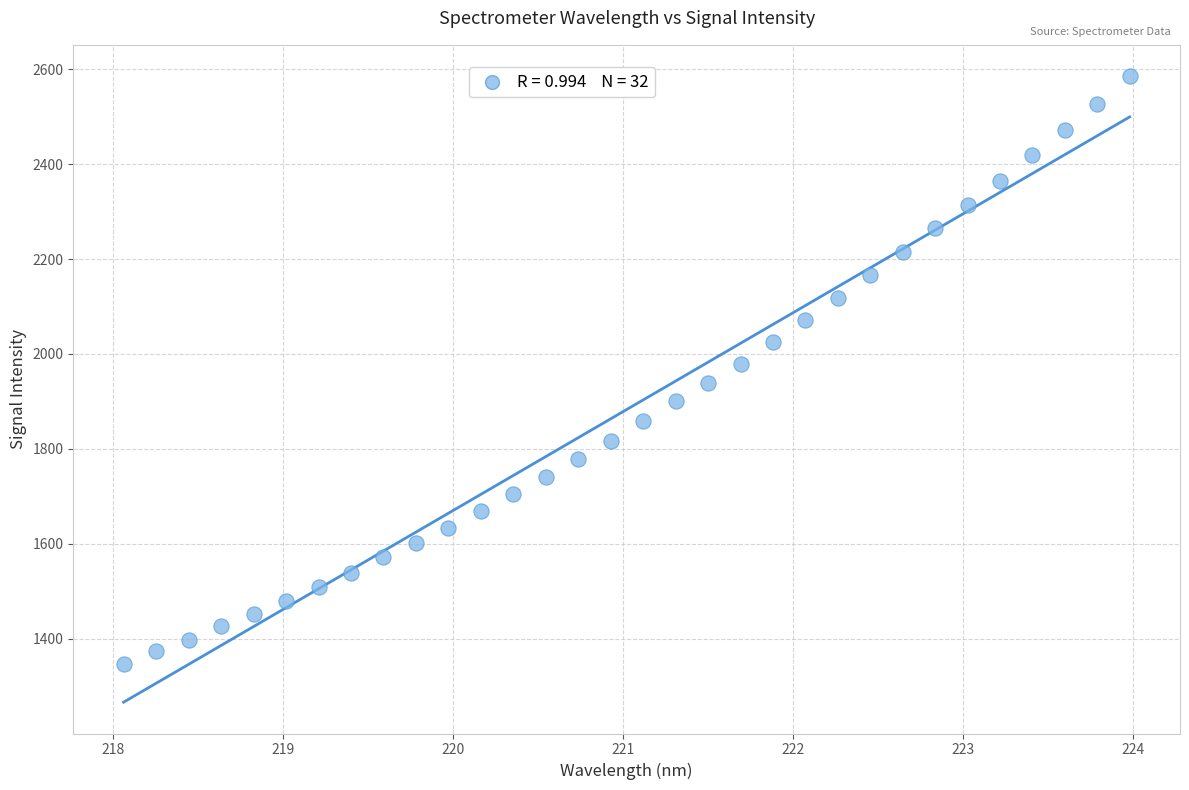

What is the range of X values (max minus min)?

5.9